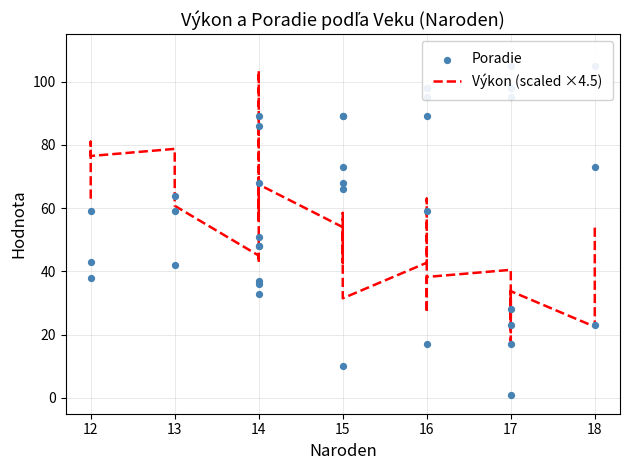

Which series has the largest total across all categories?

Poradie